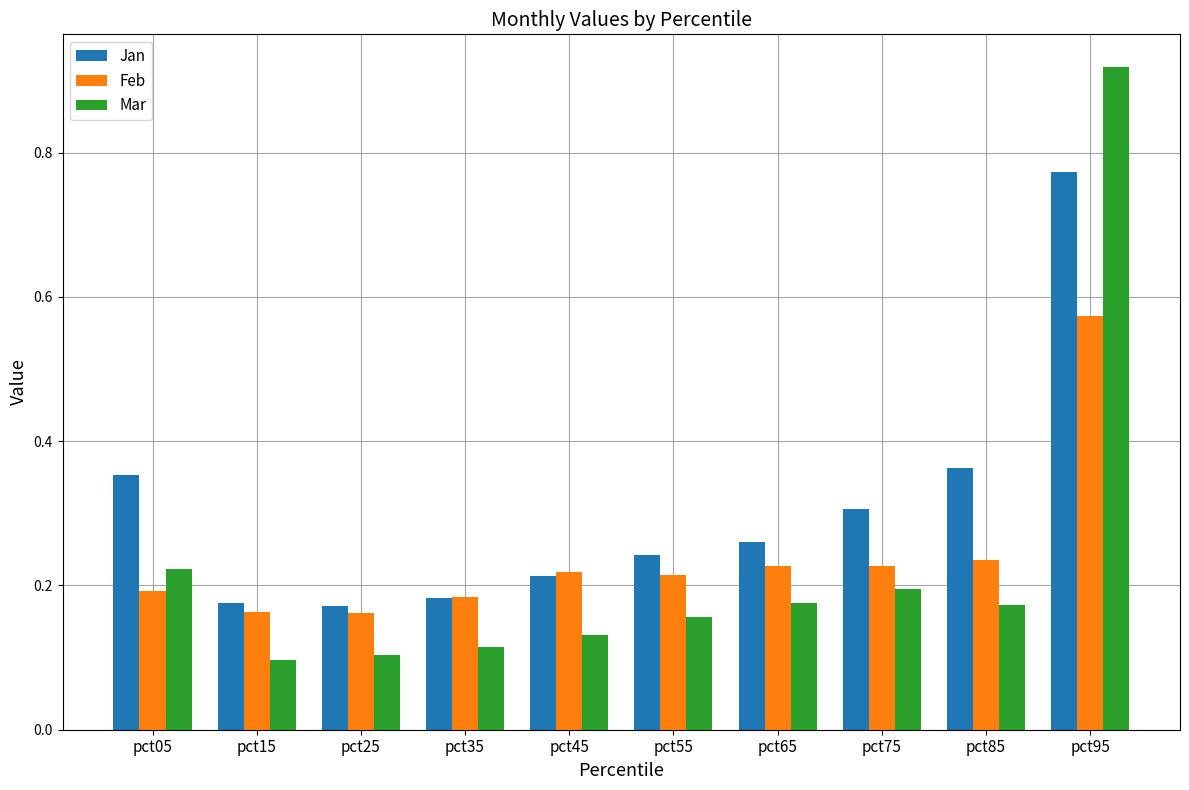

Which series has the largest total across all categories?

Jan